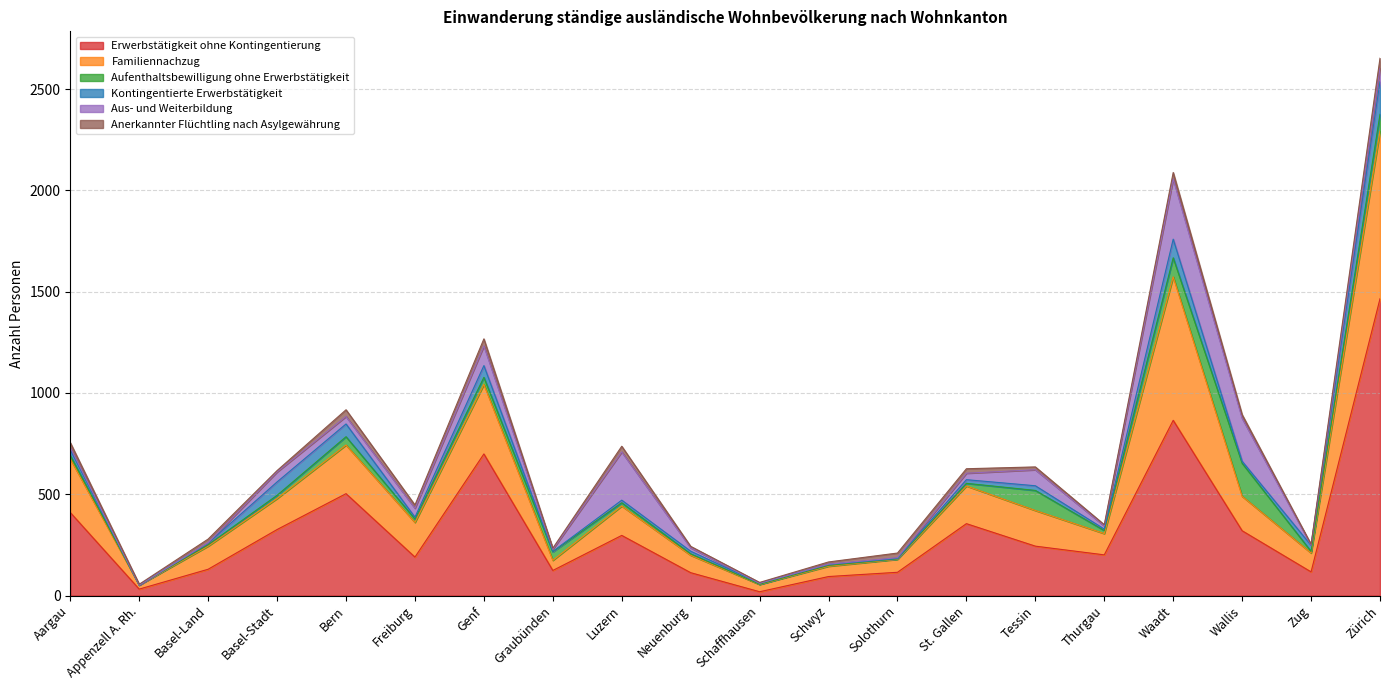

How many data points in Kontingentierte Erwerbstätigkeit are above 13?

9